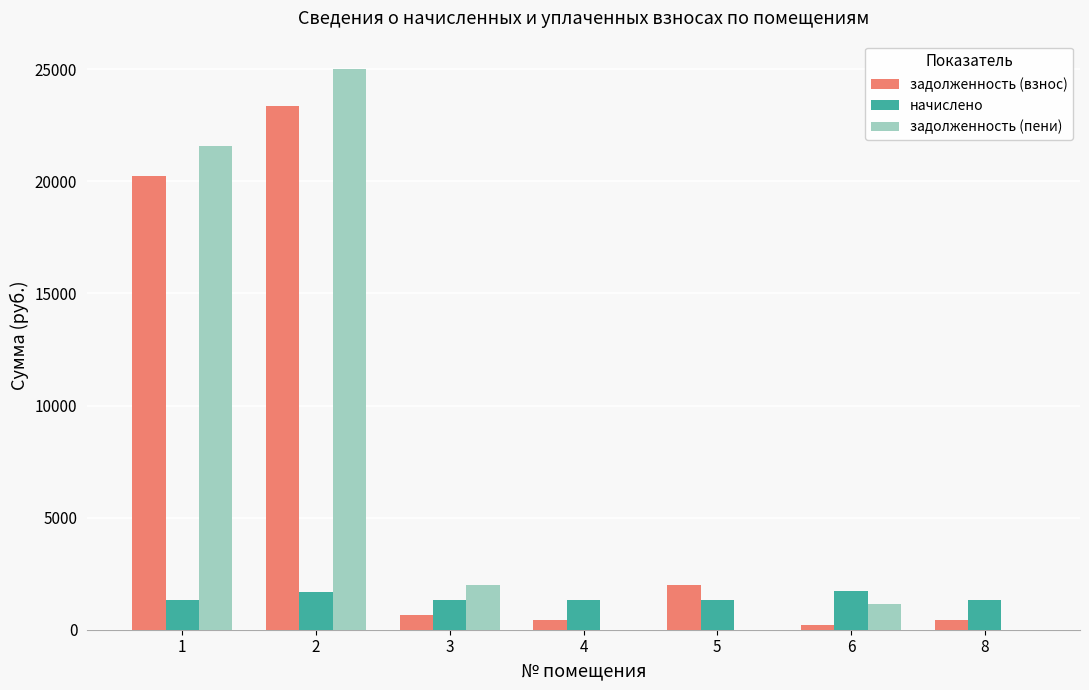

What is the spread (max minus min) of values at 4?

1325.7